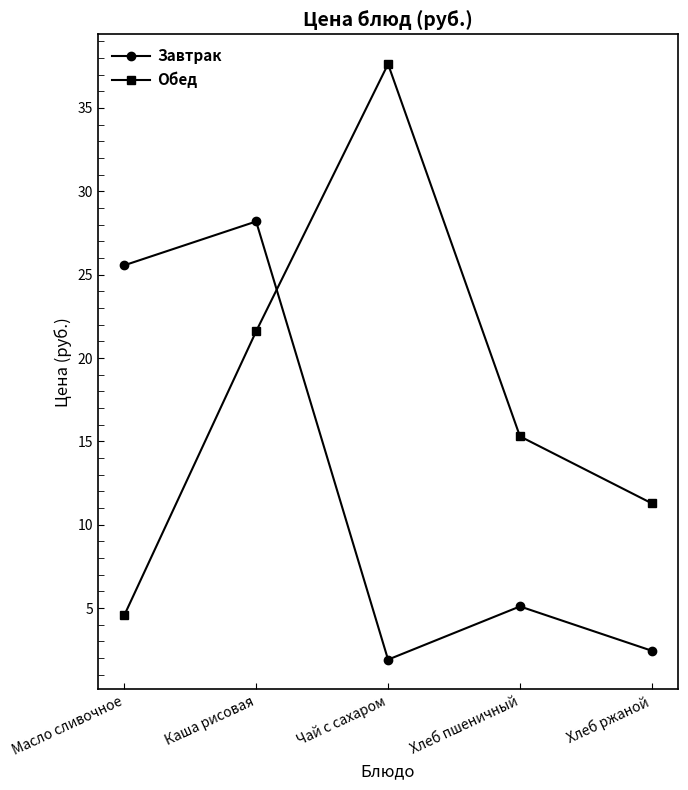

What is the difference between the second highest and minimum values in the Обед series?

17.0